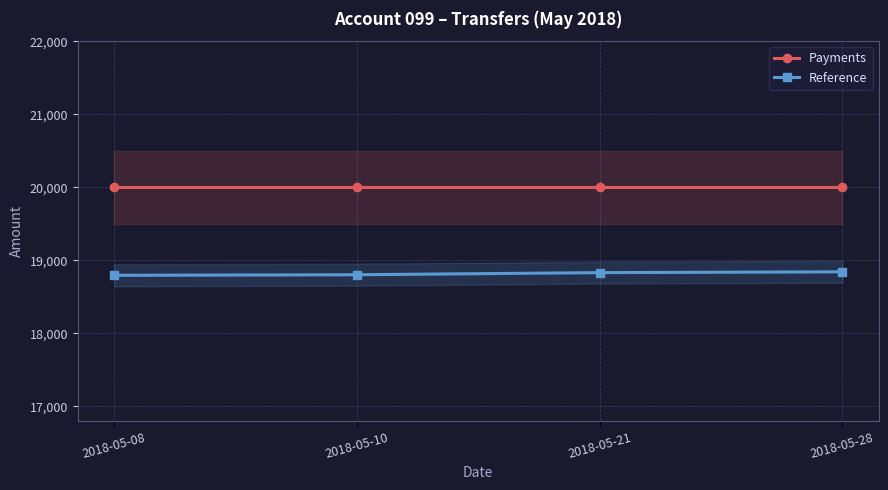

What is the greatest value displayed?

20000